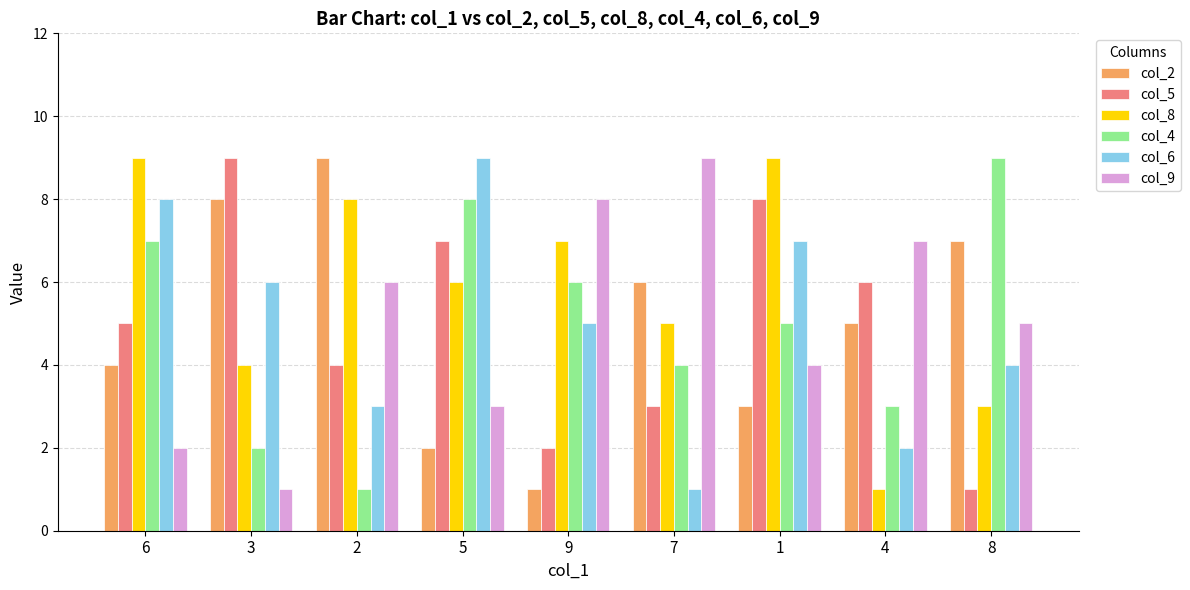

What is the difference between the second highest and minimum values in the col_8 series?

8